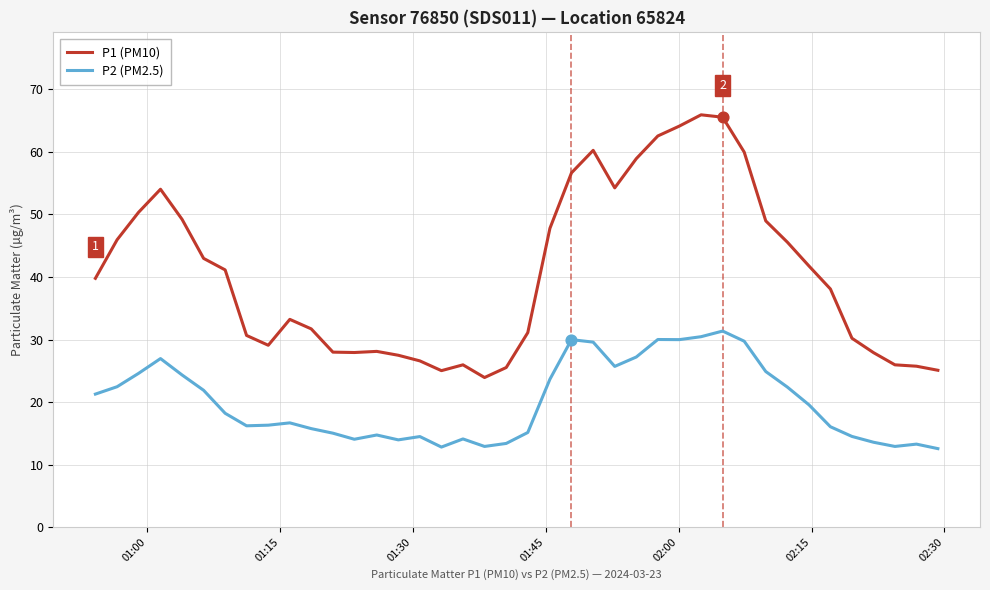

Which series has the largest total across all categories?

P1 (PM10)